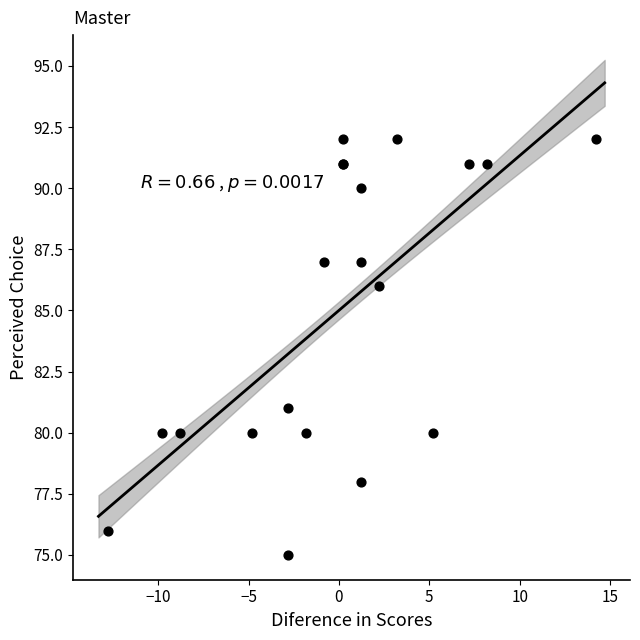

What Y value in the scatter plot is closest to 83?

81